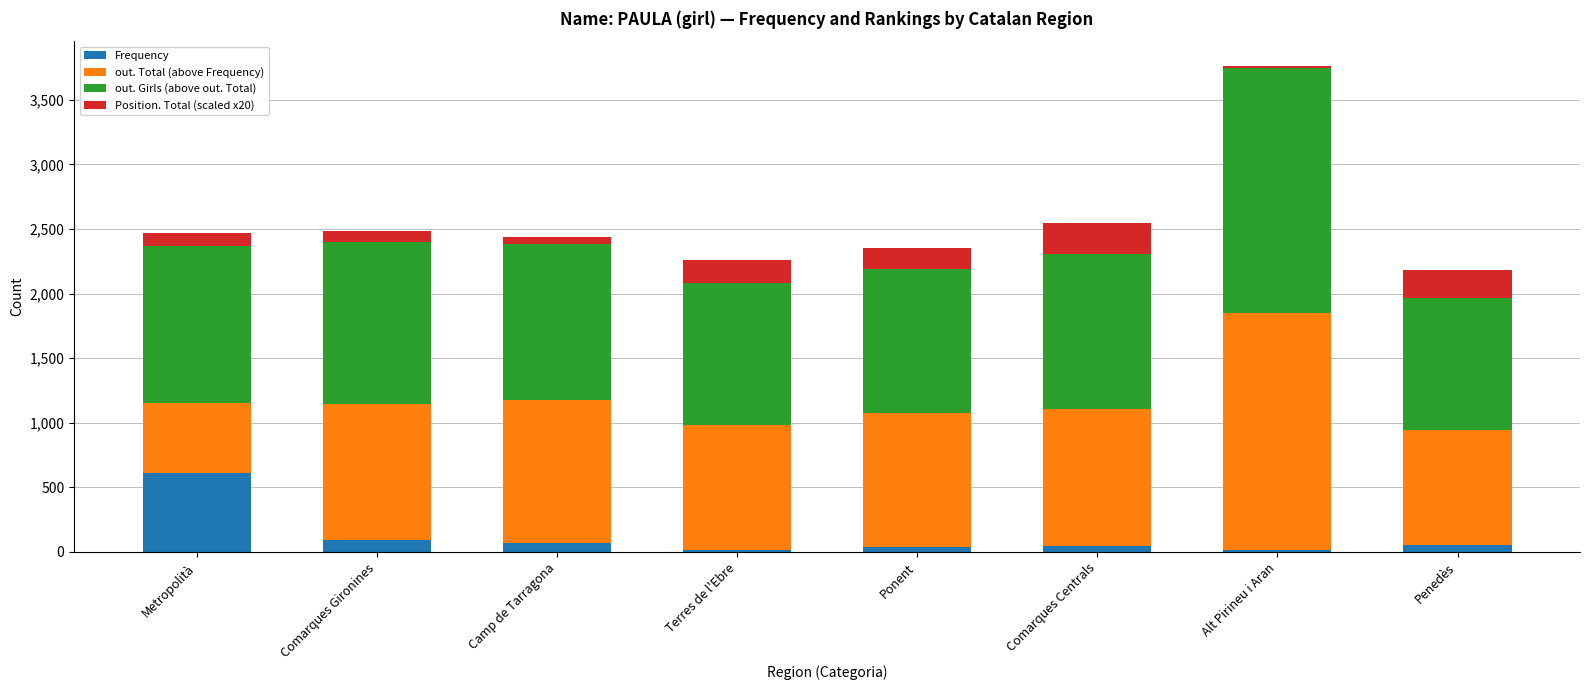

What is the maximum value for Frequency?

608